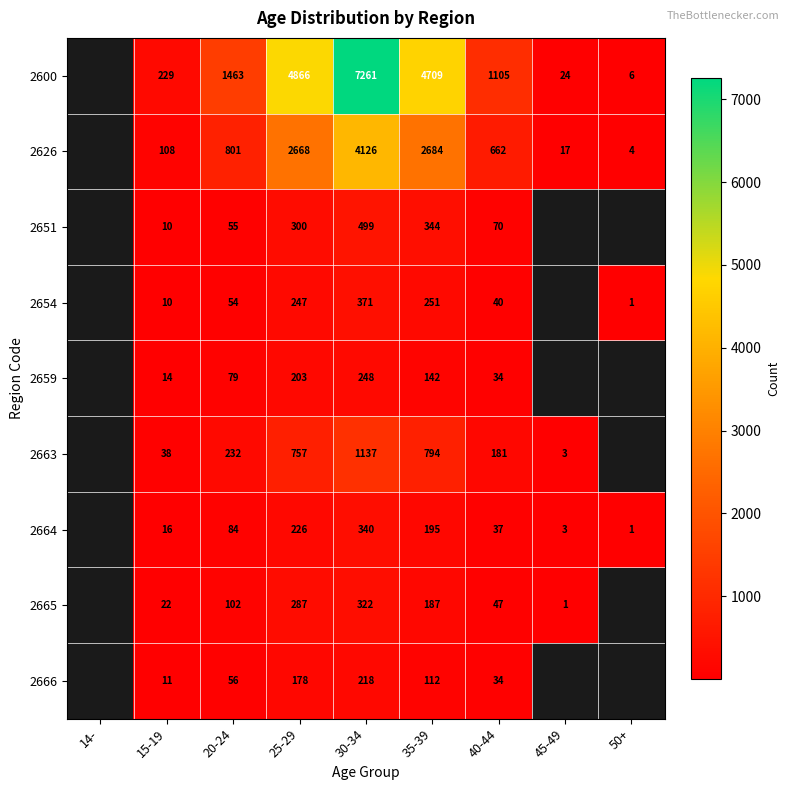

Which category has the highest value across all series?

30-34